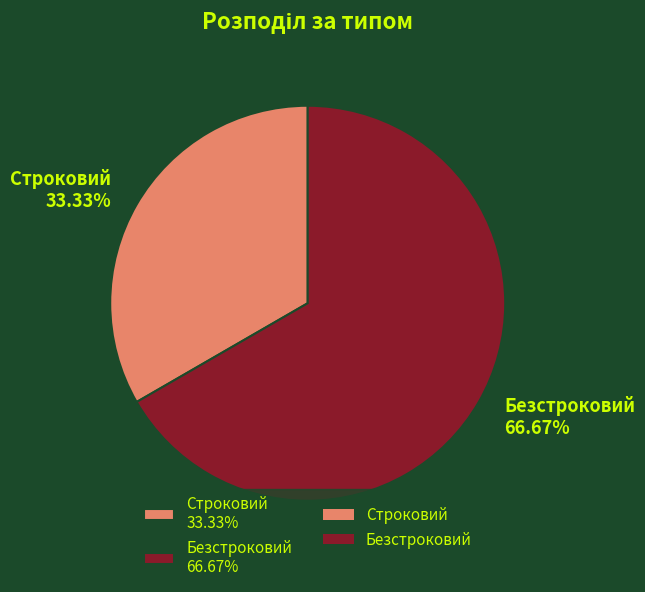

Is there any slice that represents more than half of the pie?

Yes